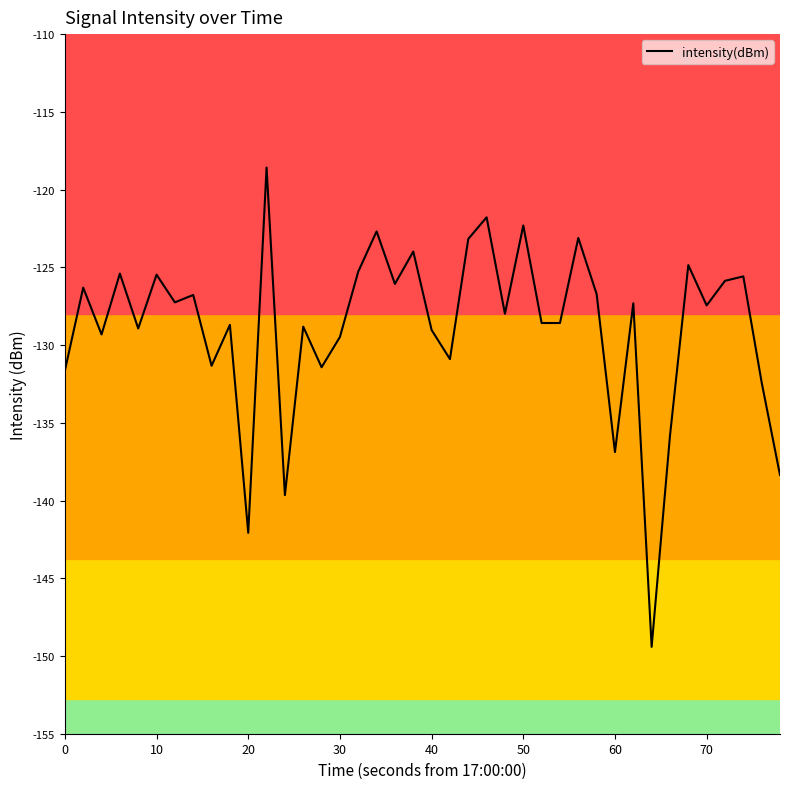

What is the greatest value displayed?

-118.6